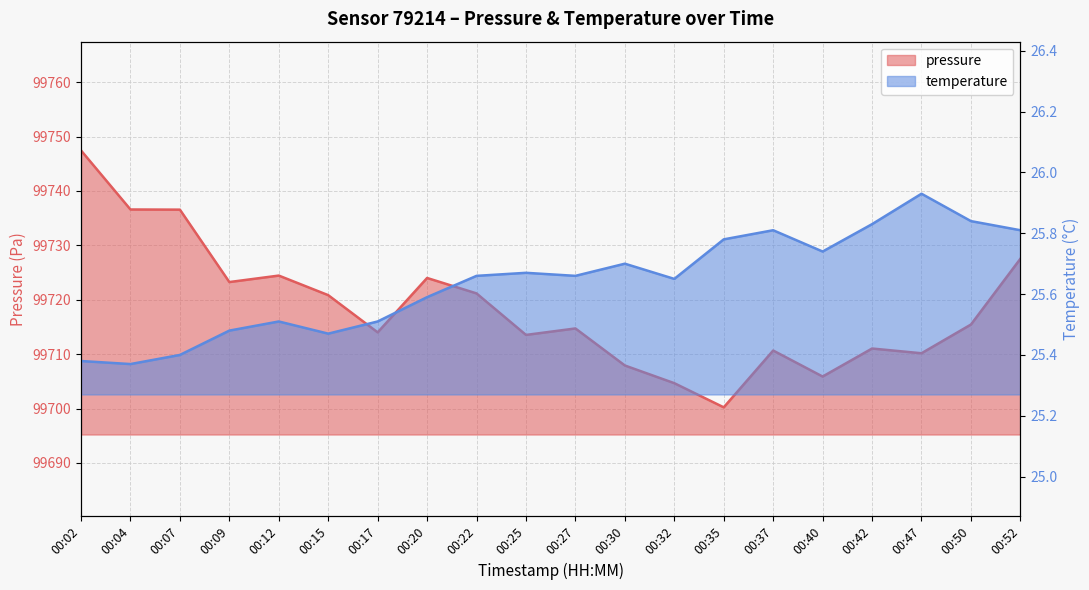

How many interior local valleys does the temperature series have?

5